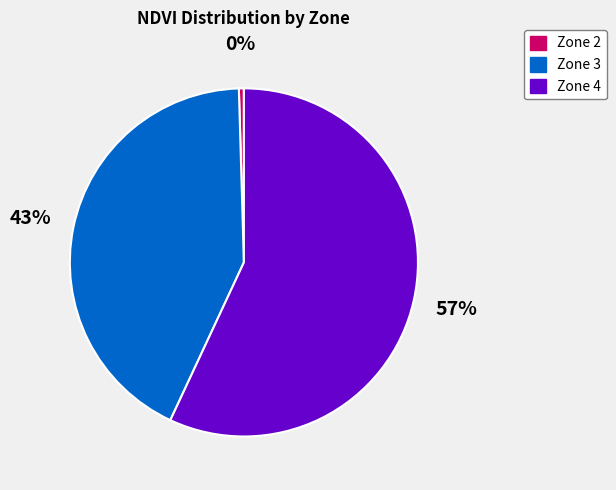

To the nearest percent, what is the combined percentage of Zone 2 and Zone 3?

43%